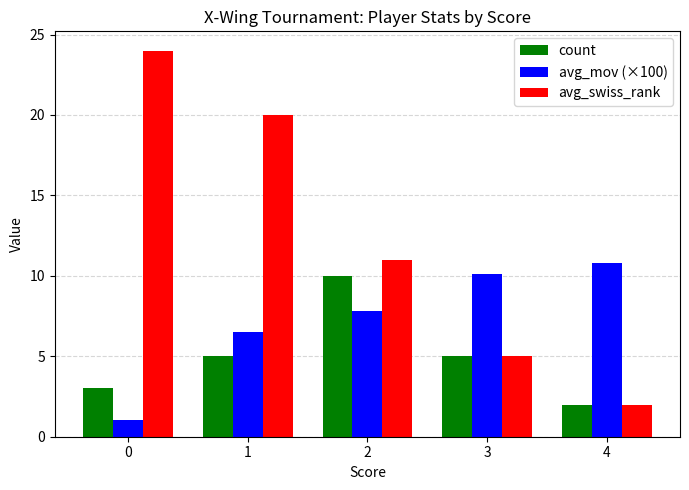

Which category has the lowest value in the count series?

4